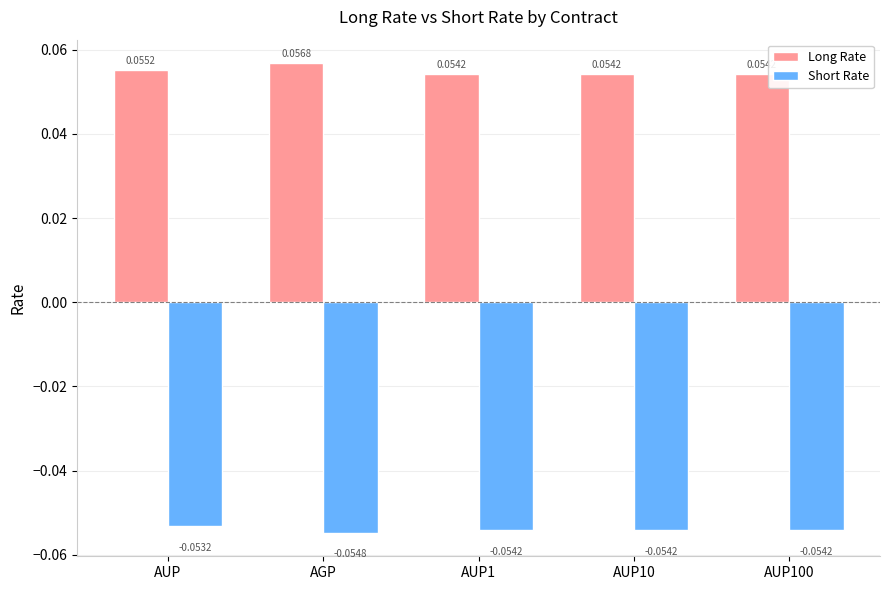

At AUP1, list the series in order from largest to smallest.

Long Rate, Short Rate